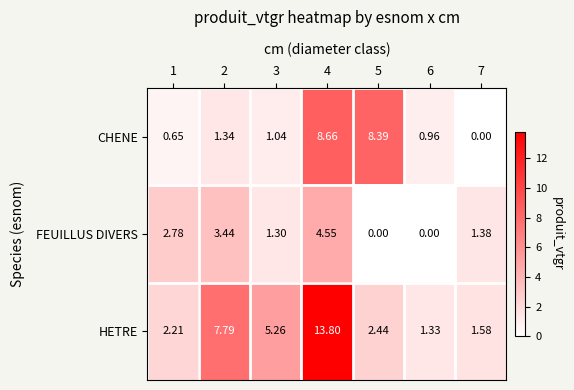

Which series changed the most between 3 and 7?

HETRE